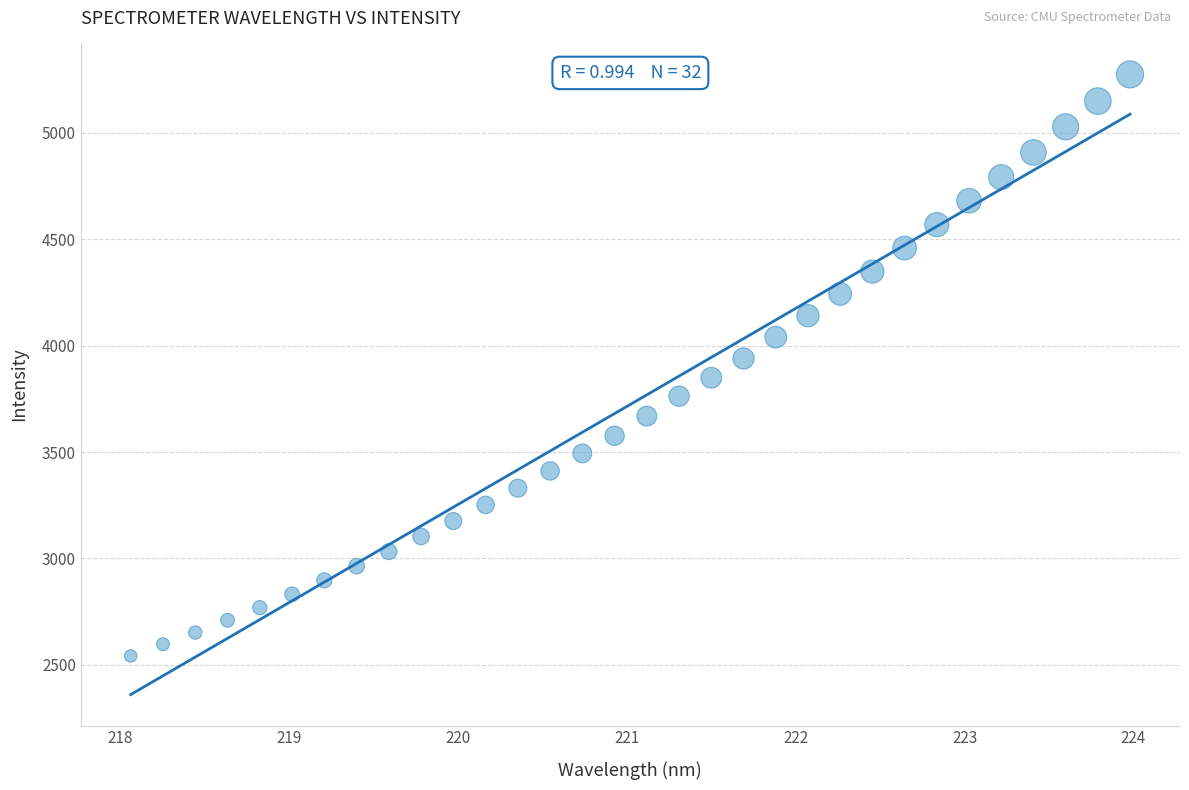

What is the range of Y values (max minus min)?

2733.9